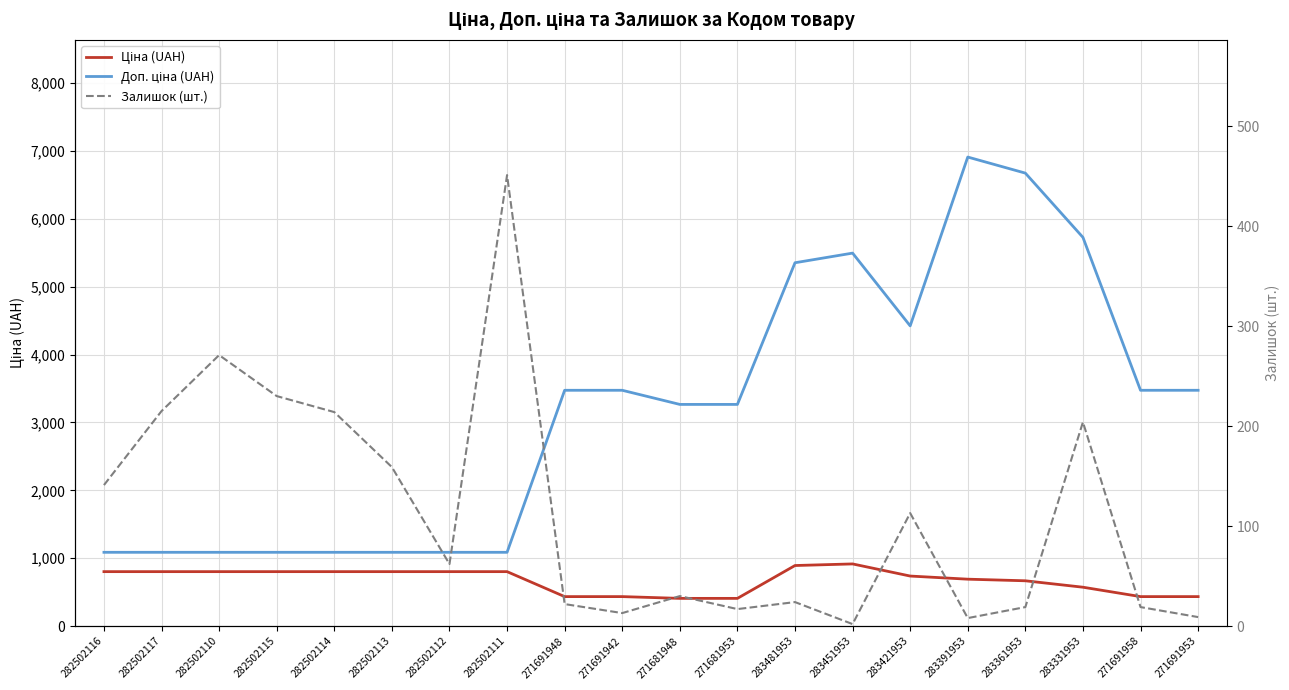

What are all the series names shown in the legend?

Ціна (UAH), Доп. ціна (UAH), Залишок (шт.)